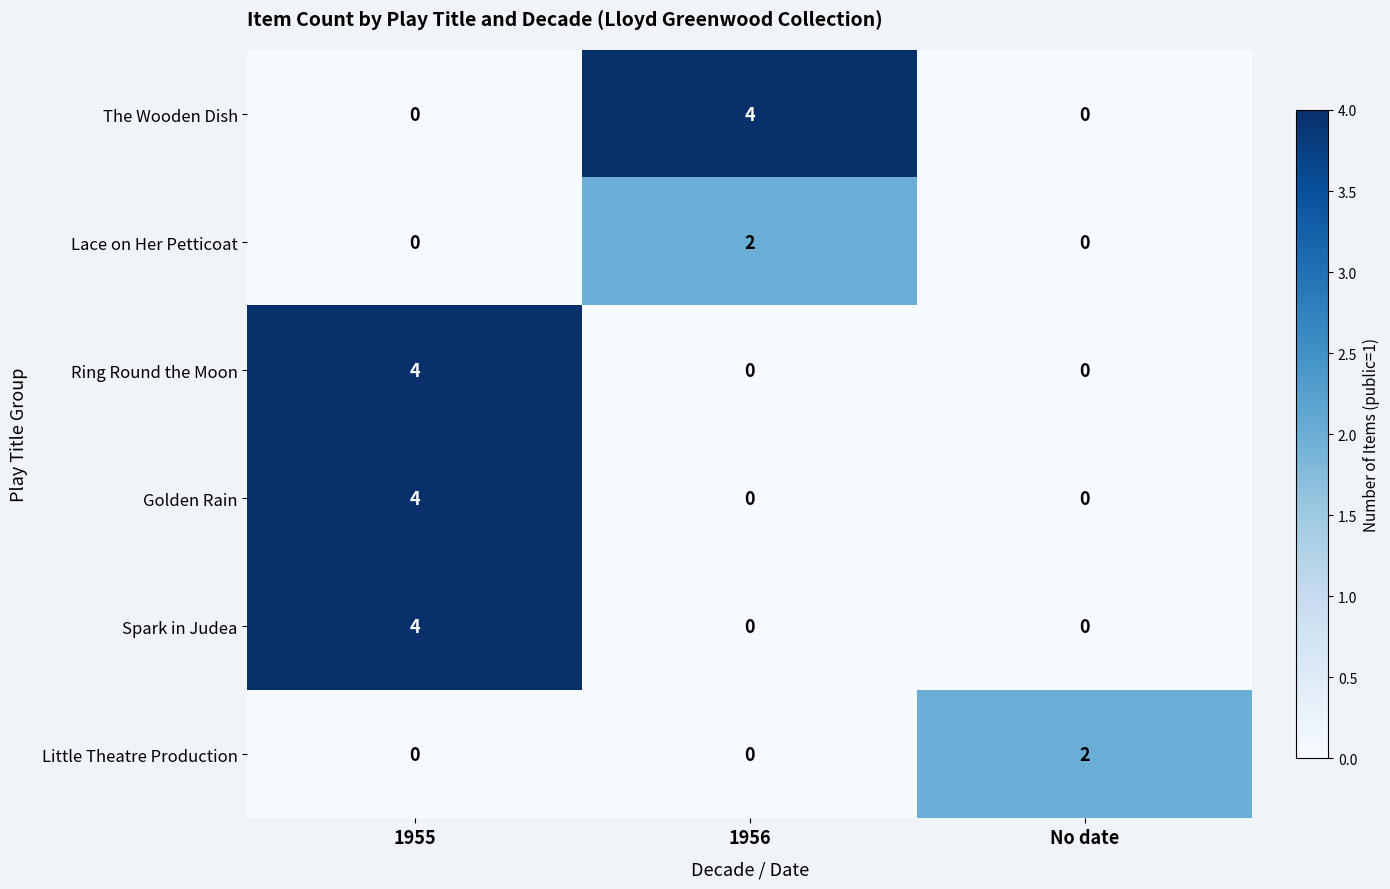

The value of Little Theatre Production at 1956 is 0. True or false?

True